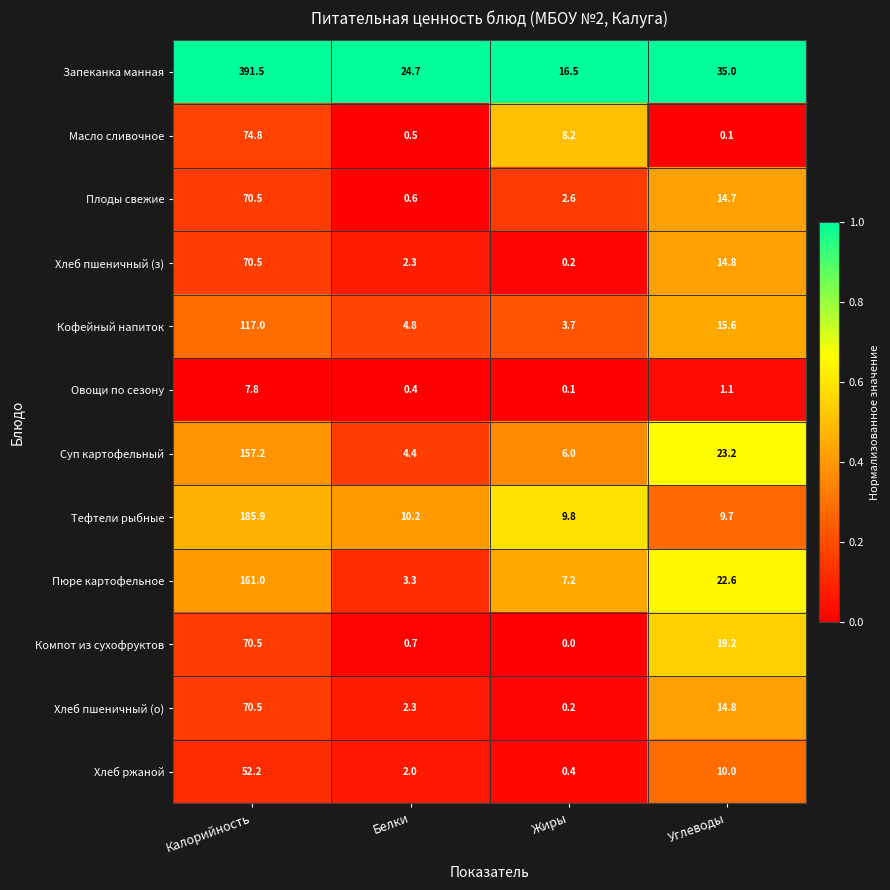

At which label does Хлеб пшеничный (о) first exceed 14?

Калорийность